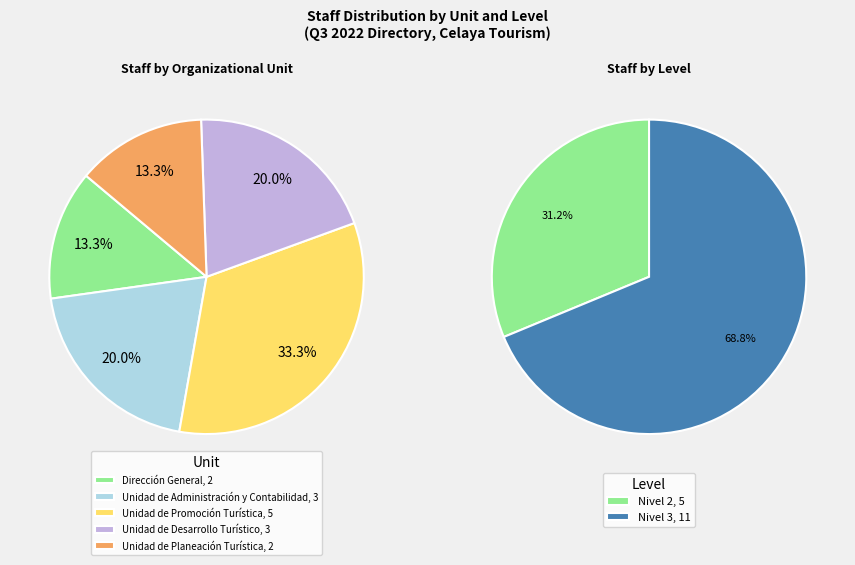

Is there a majority slice in this chart?

No